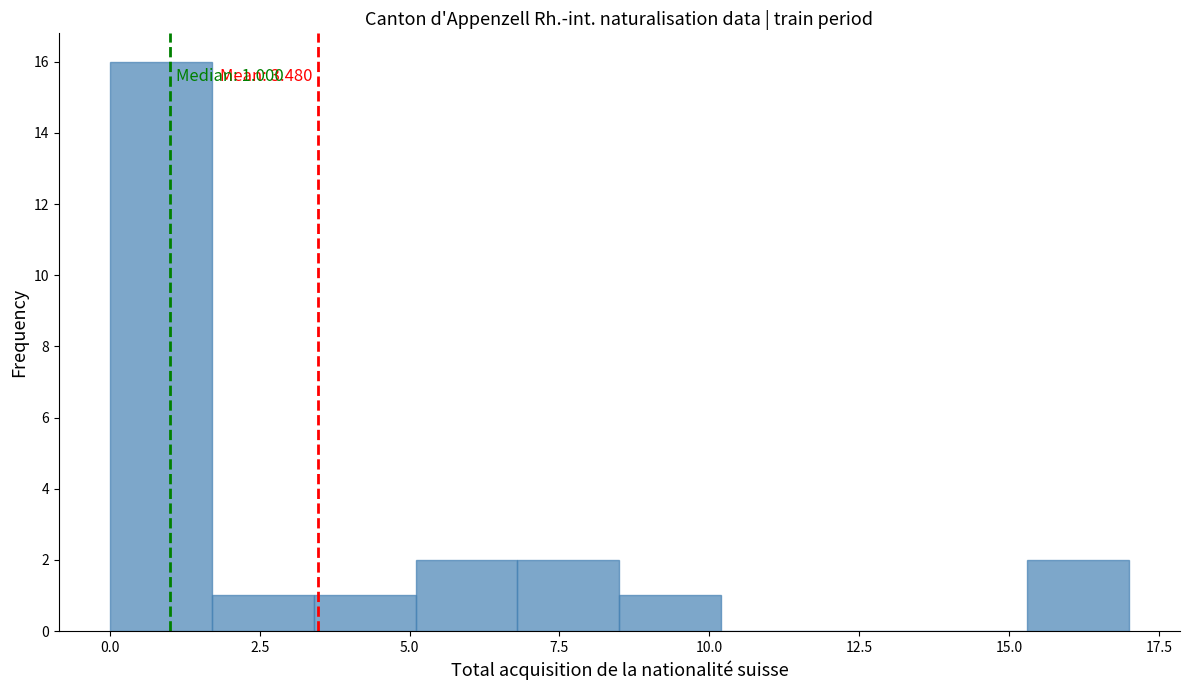

Around what value on the x-axis is the tallest bar? Give the approximate position of its centre, as read against the axis.

1.0